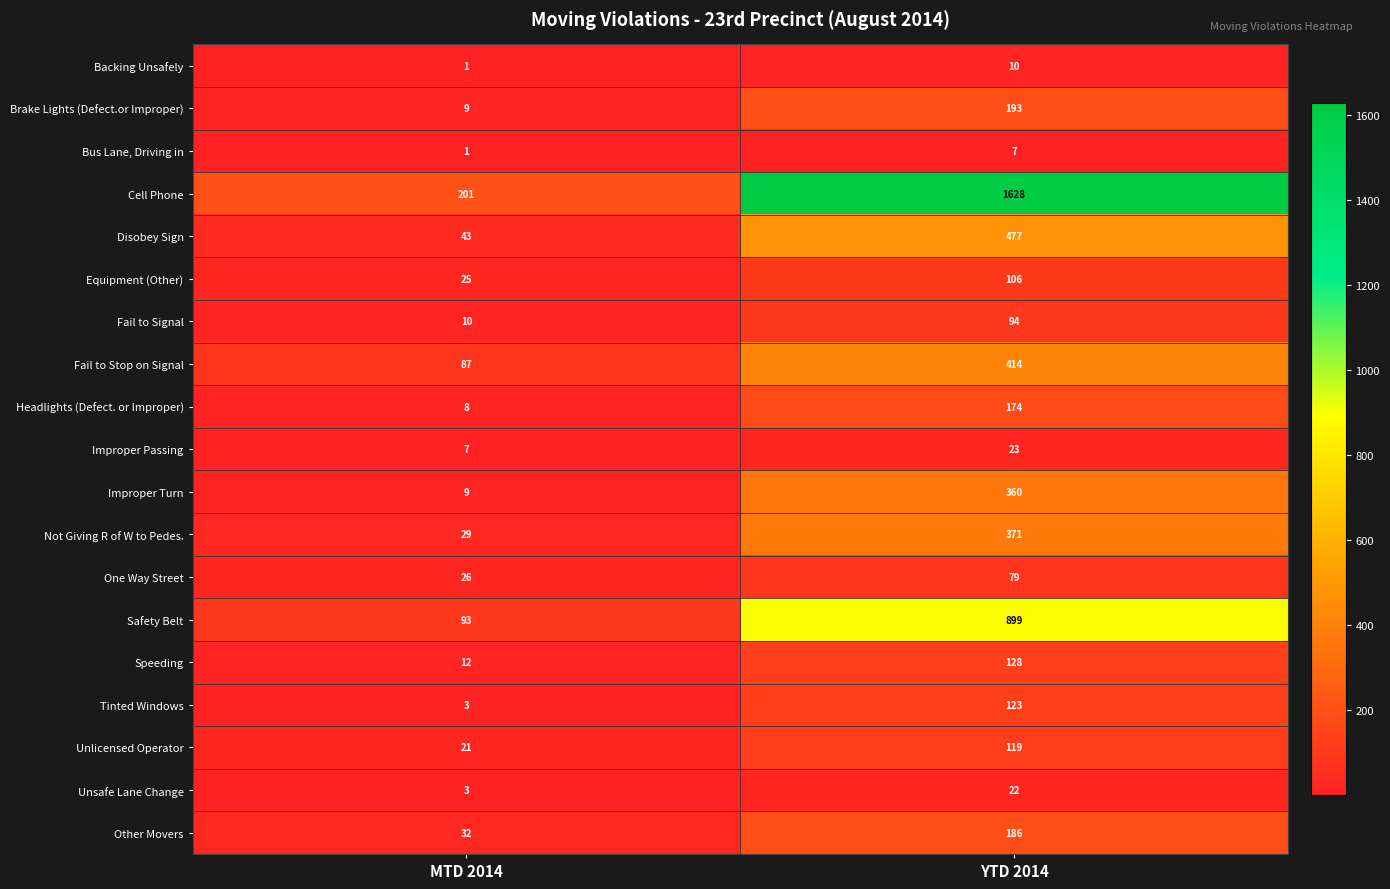

True or false: Other Movers has a value of 14 at MTD 2014.

False